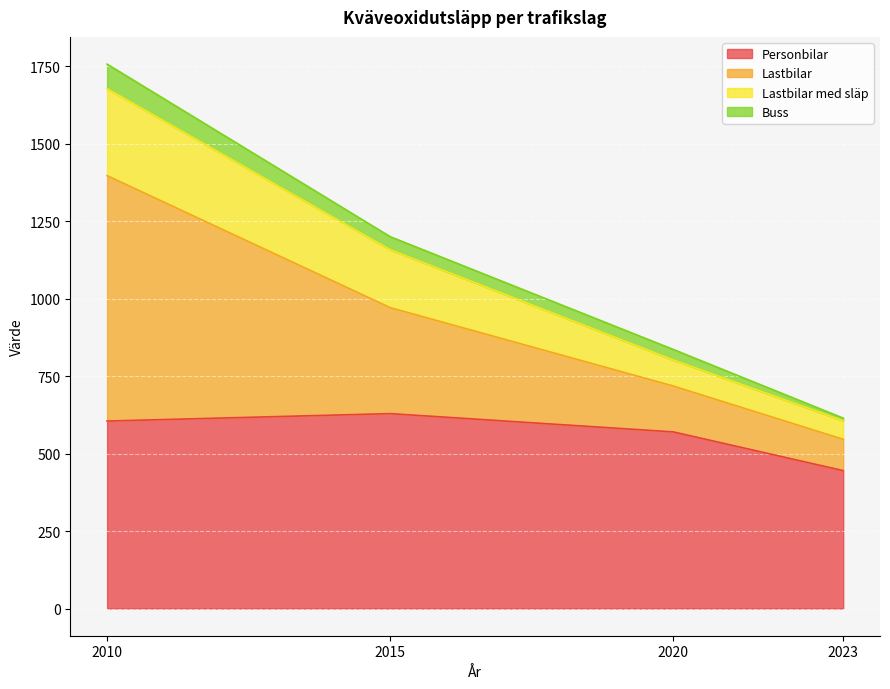

True or false: Lastbilar med släp and Personbilar intersect in this chart.

False